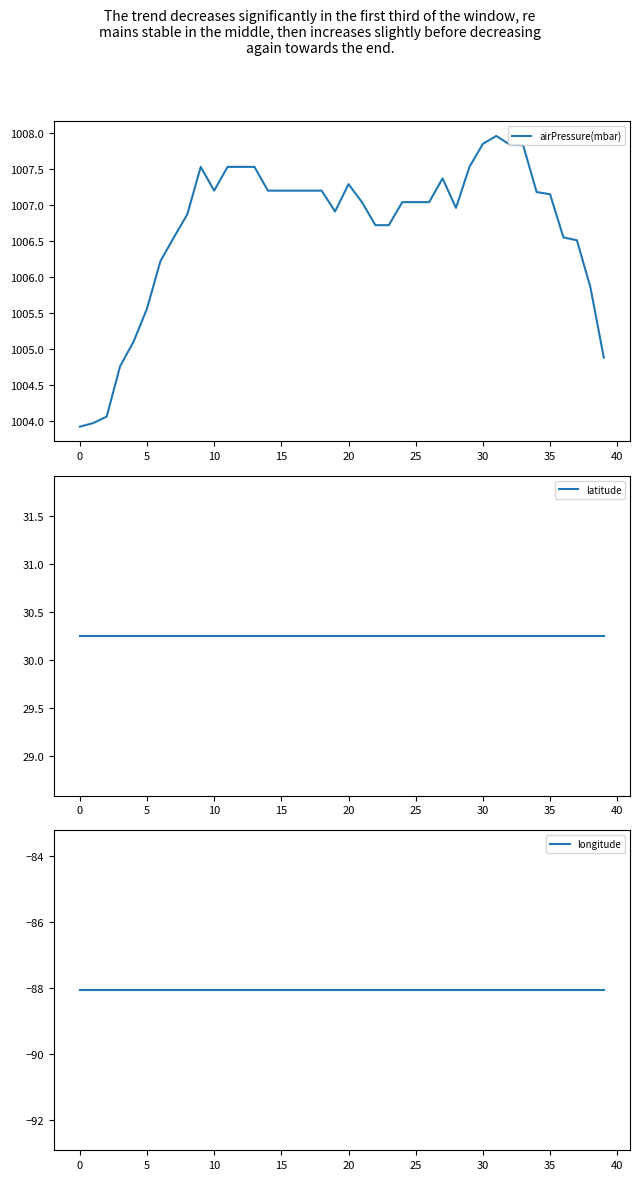

True or false: latitude and airPressure(mbar) intersect in this chart.

False